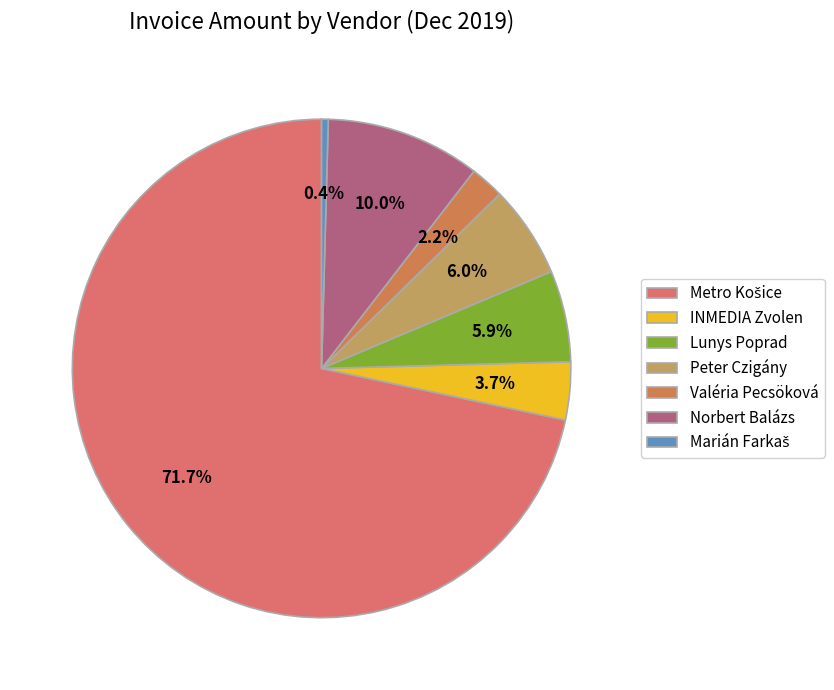

The Metro Košice slice represents 72% of the pie. True or false?

True